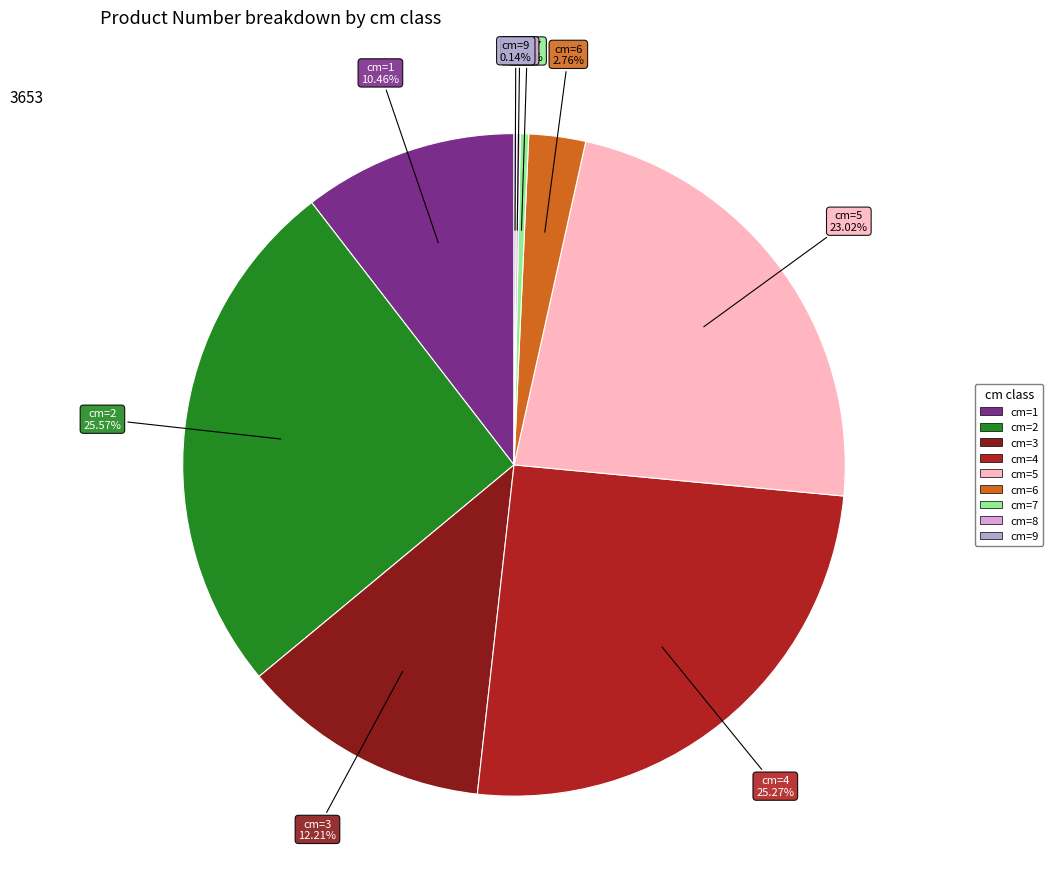

What is the ratio of the value at cm=2 to the value at cm=5?

1.1